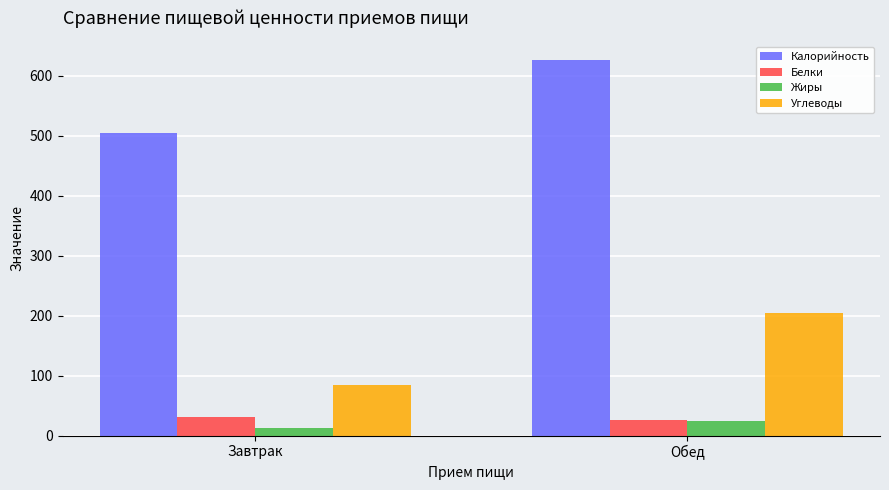

Count the Калорийность values in the range 504 to 626.

2